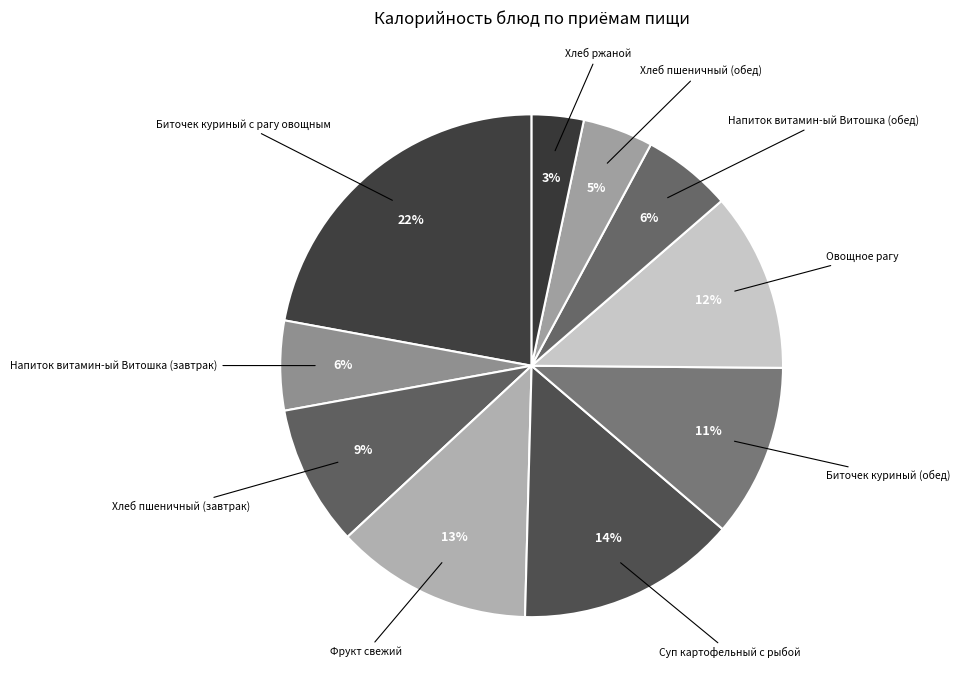

Between Хлеб ржаной and Суп картофельный с рыбой, which is larger?

Суп картофельный с рыбой